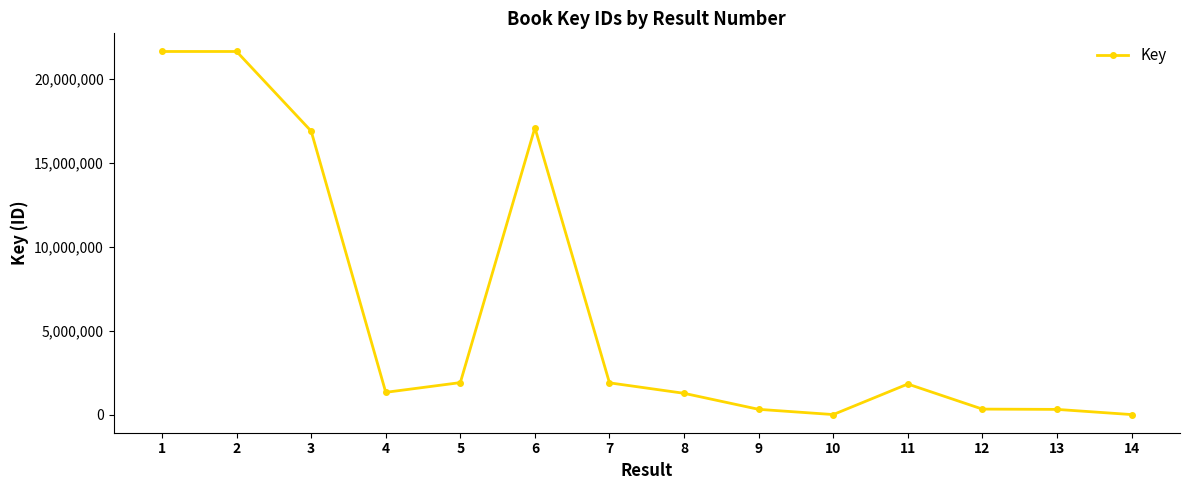

What is the change in value from 3 to 8?

-15600090